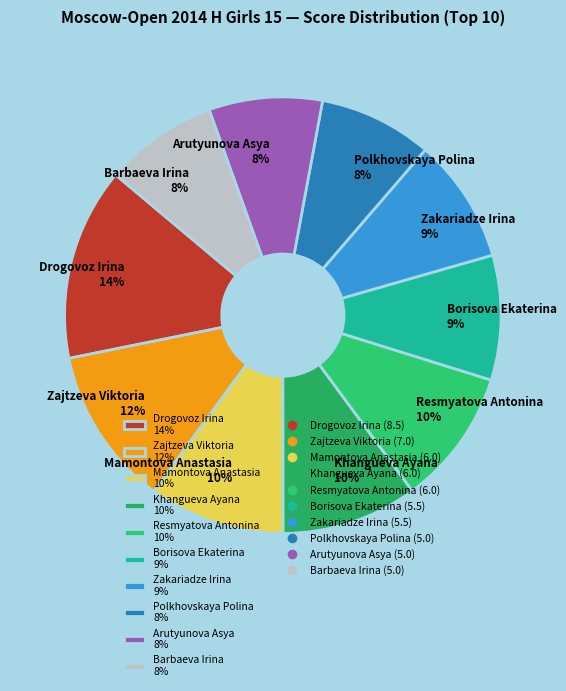

Which slice is the largest?

Drogovoz Irina